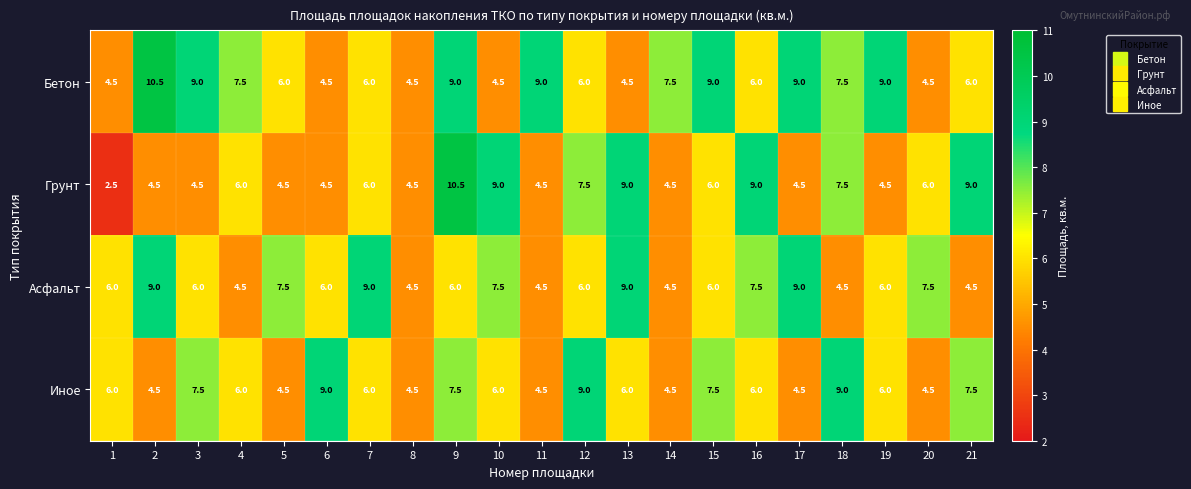

What is the highest value of the Асфальт series?

9.0